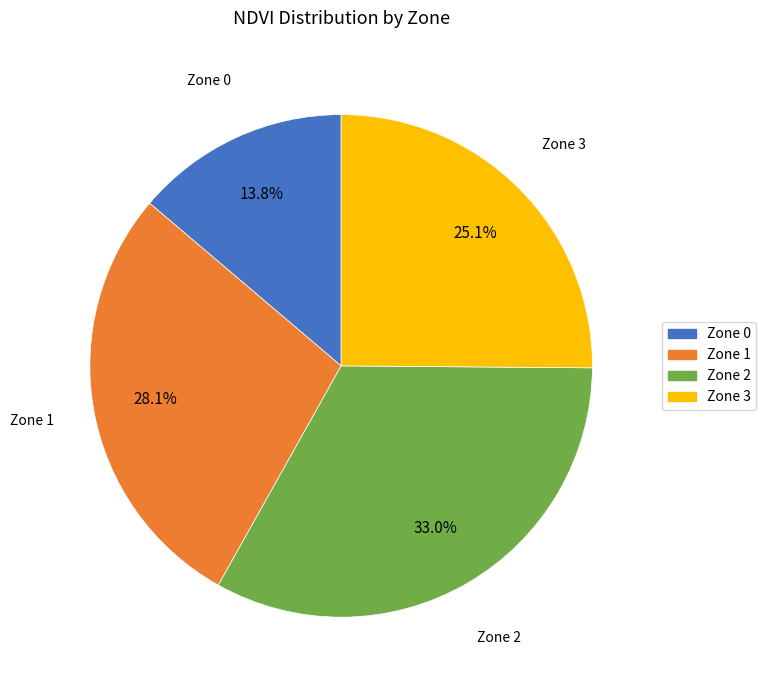

To the nearest percent, what is the difference between the largest and smallest slice percentages?

19%